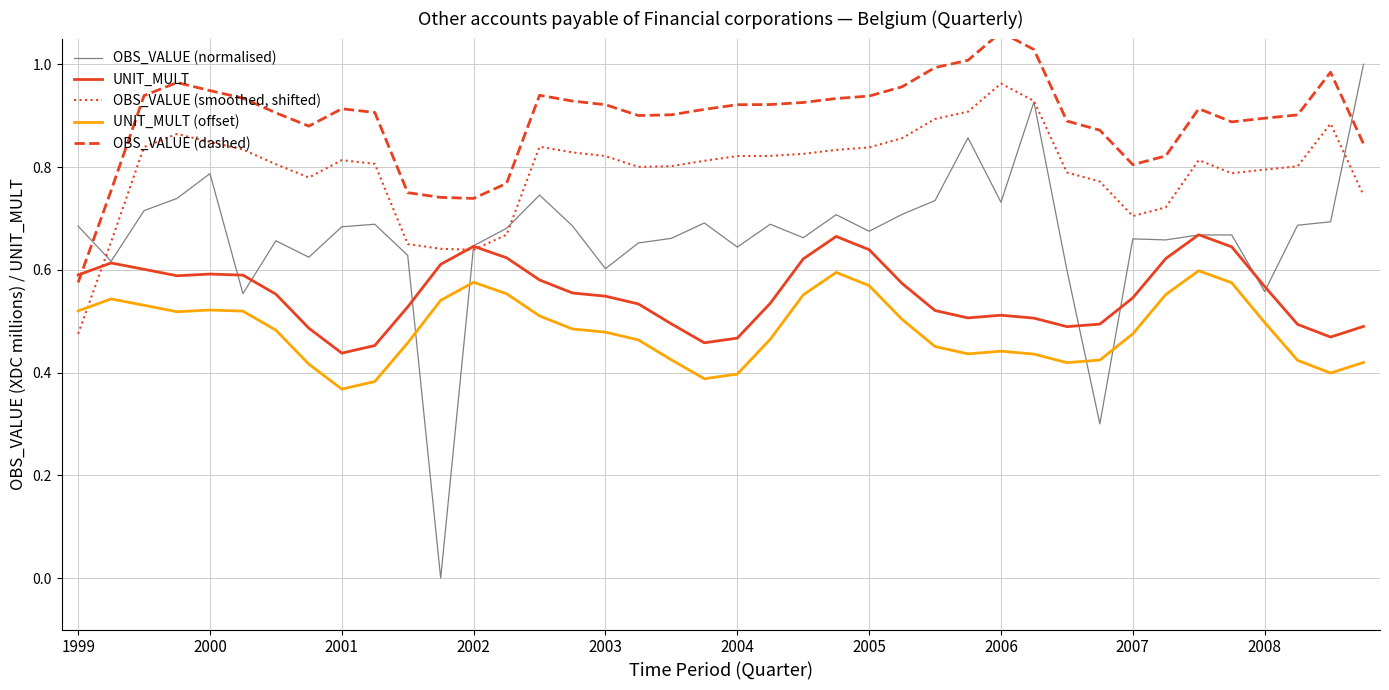

True or false: OBS_VALUE (normalised) has a value of 1.2 at 2001.

False